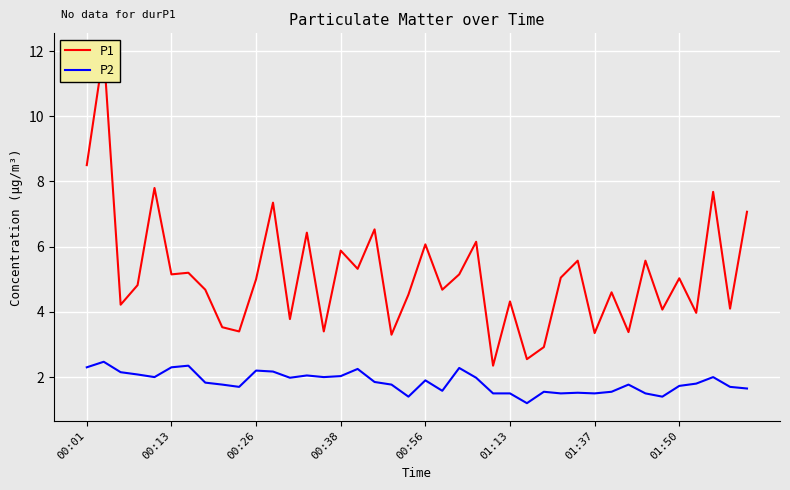

What is the lowest value of the P2 series?

1.2